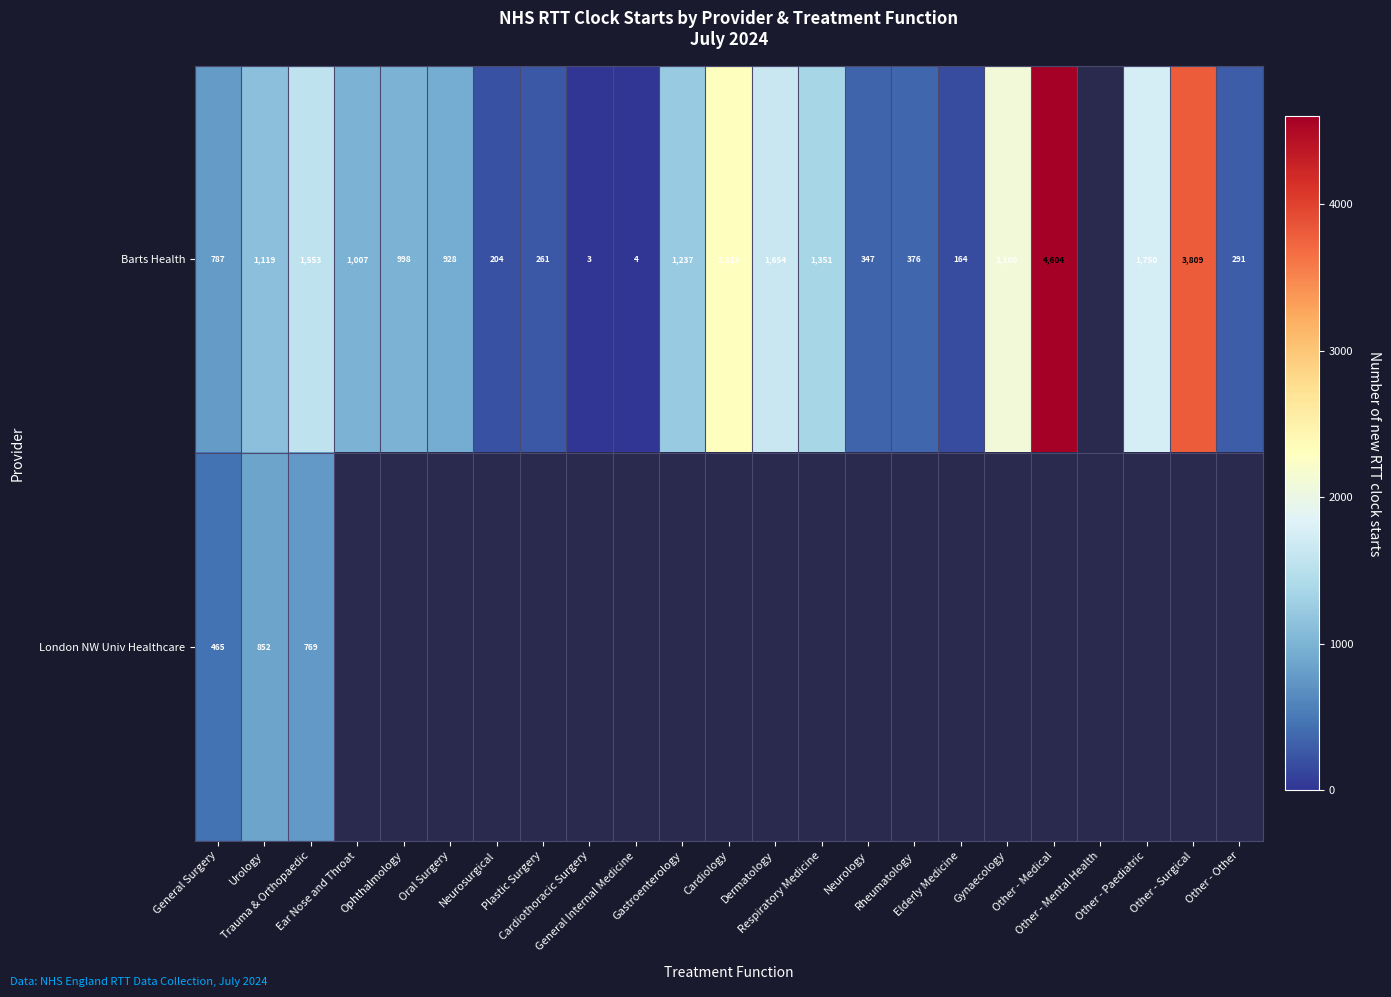

Rank the series at Ear Nose and Throat from lowest to highest value.

Barts Health, London NW Univ Healthcare